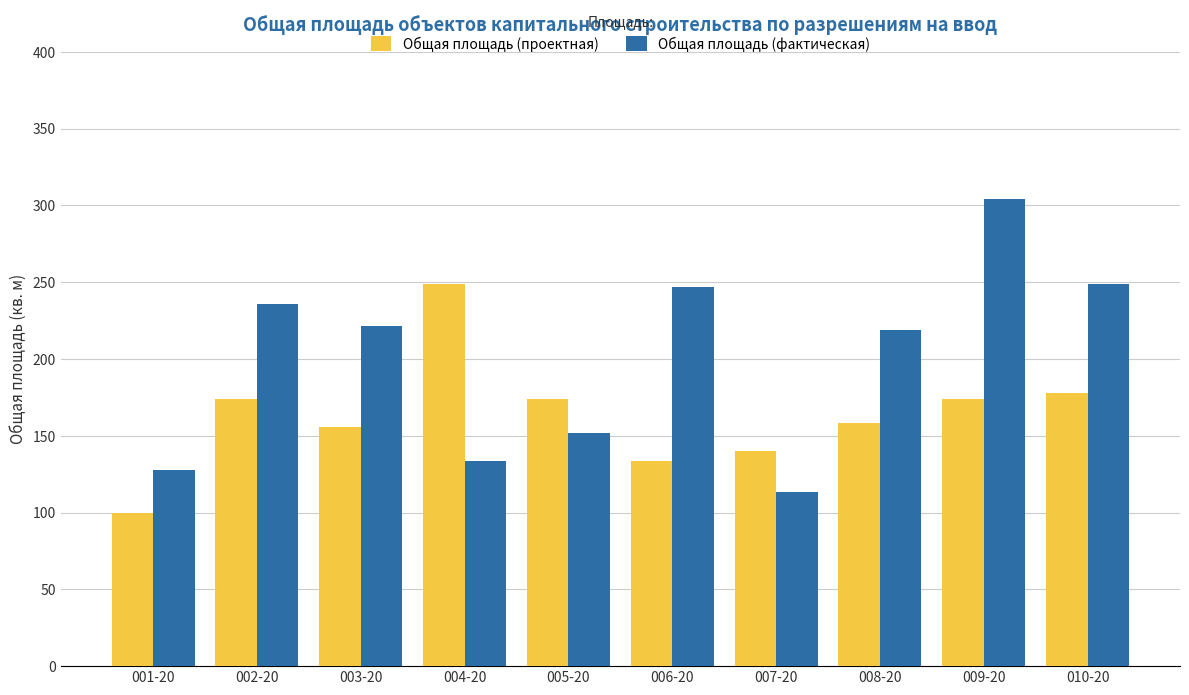

What is the label of the 4th bar from the left?

004-20